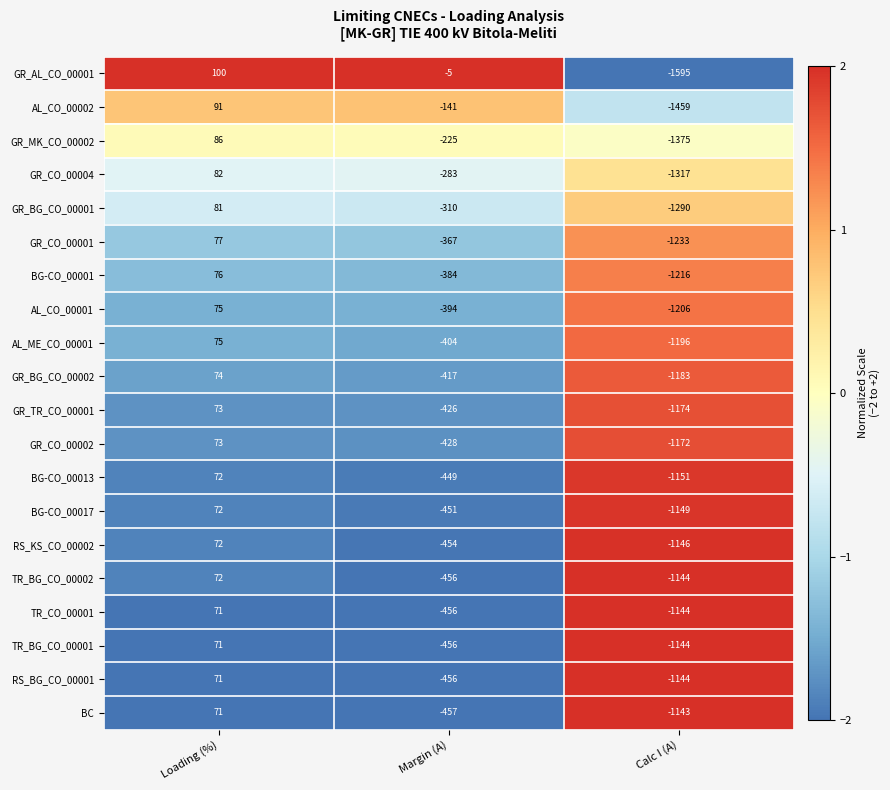

At which category does the chart reach its minimum across all series?

Calc I (A)